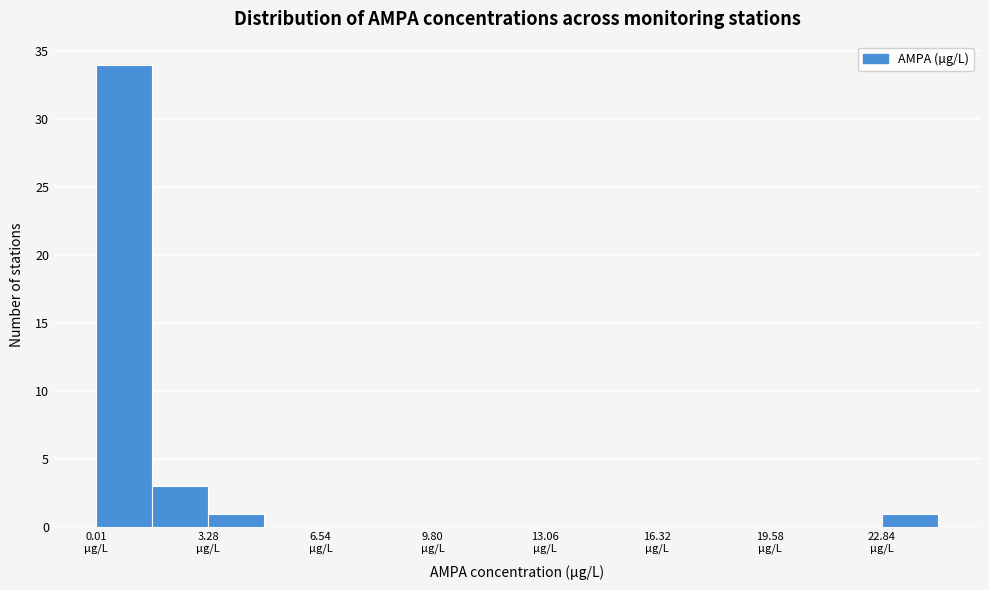

Around what value on the x-axis is the tallest bar? Give the approximate position of its centre, as read against the axis.

1.0